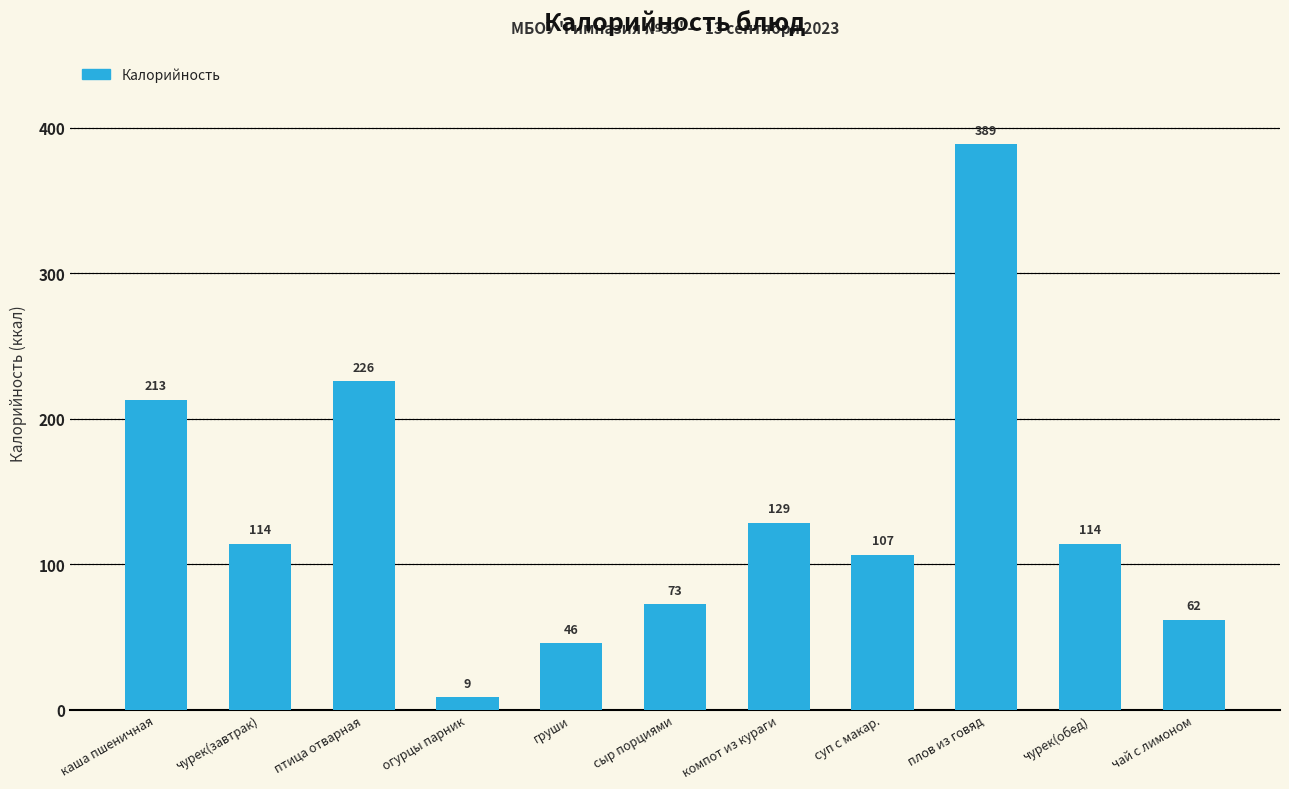

What is the label of the 1st bar from the right?

чай с лимоном